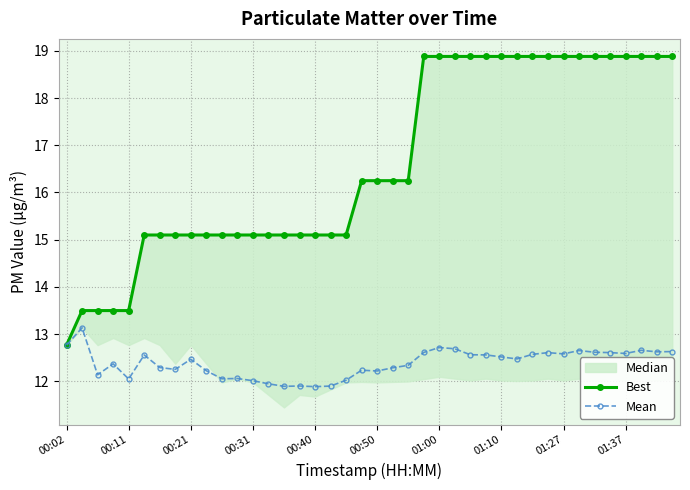

True or false: Best and Mean intersect in this chart.

False